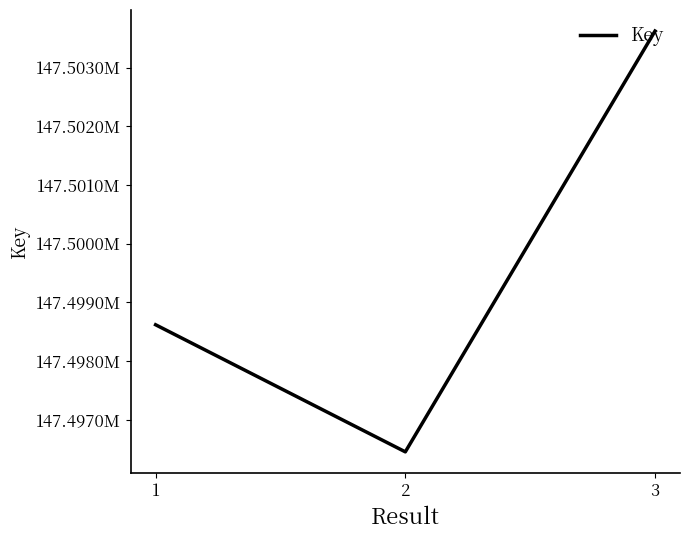

Is it true that the value at 3 is 102975518?

False